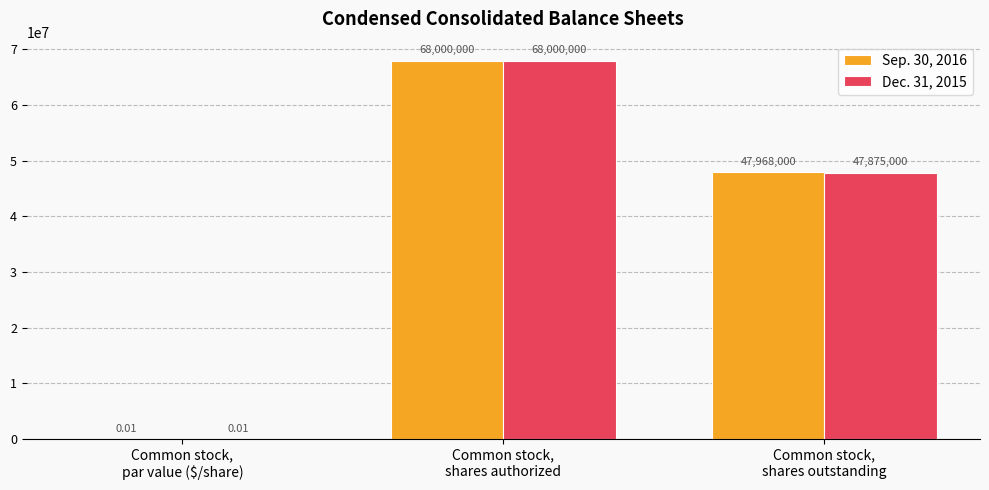

What is the sum of all Dec. 31, 2015 values?

115875000.0